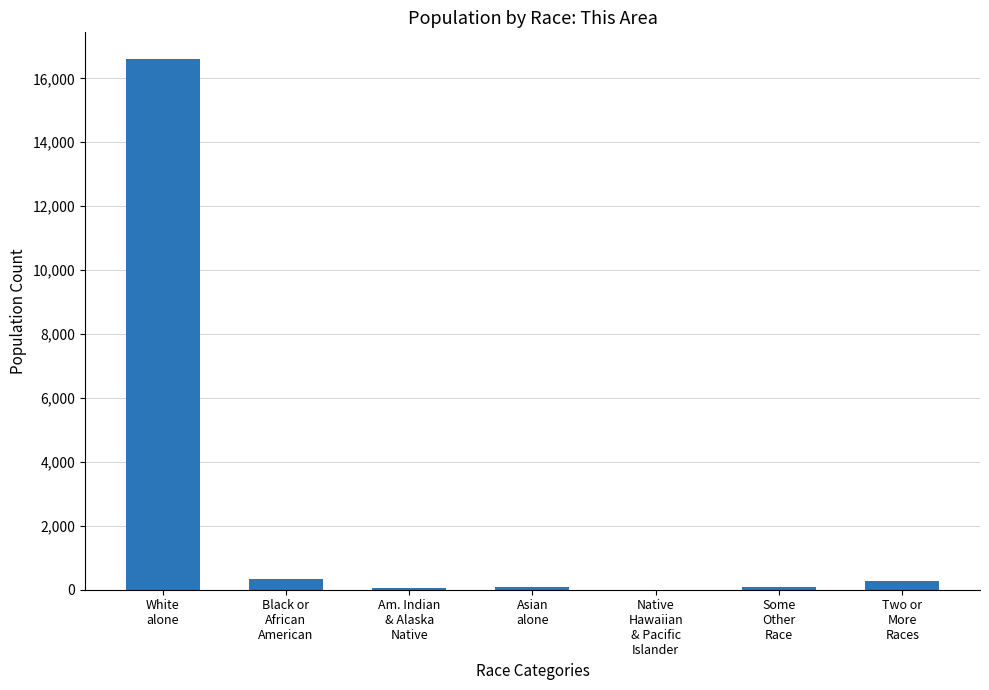

What is the sum of all values?

17439